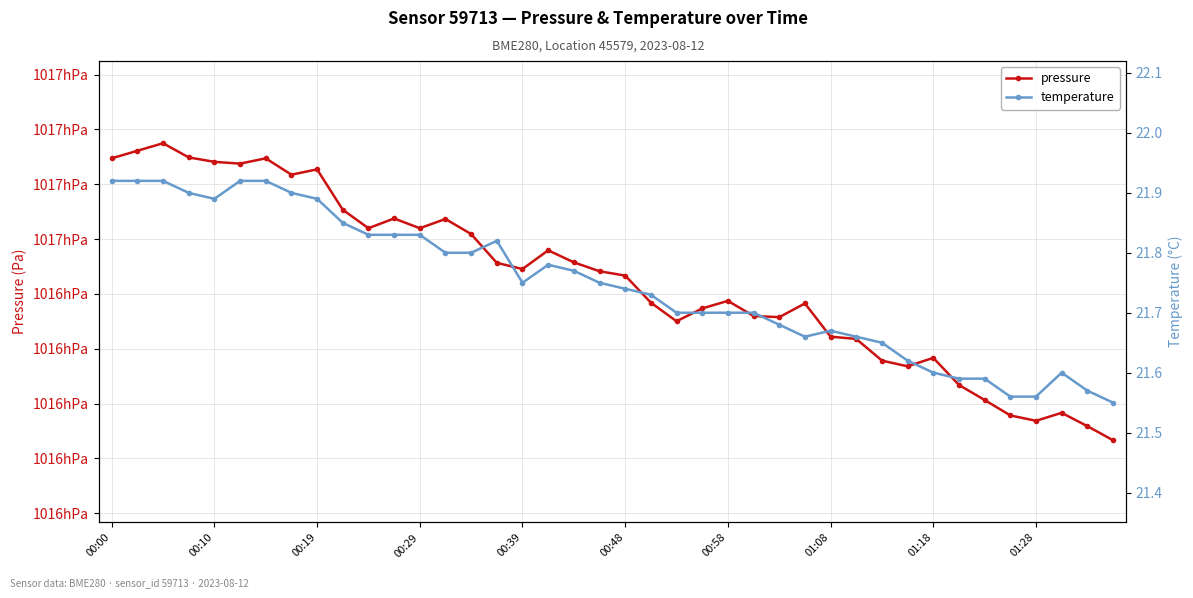

True or false: pressure and temperature intersect in this chart.

False